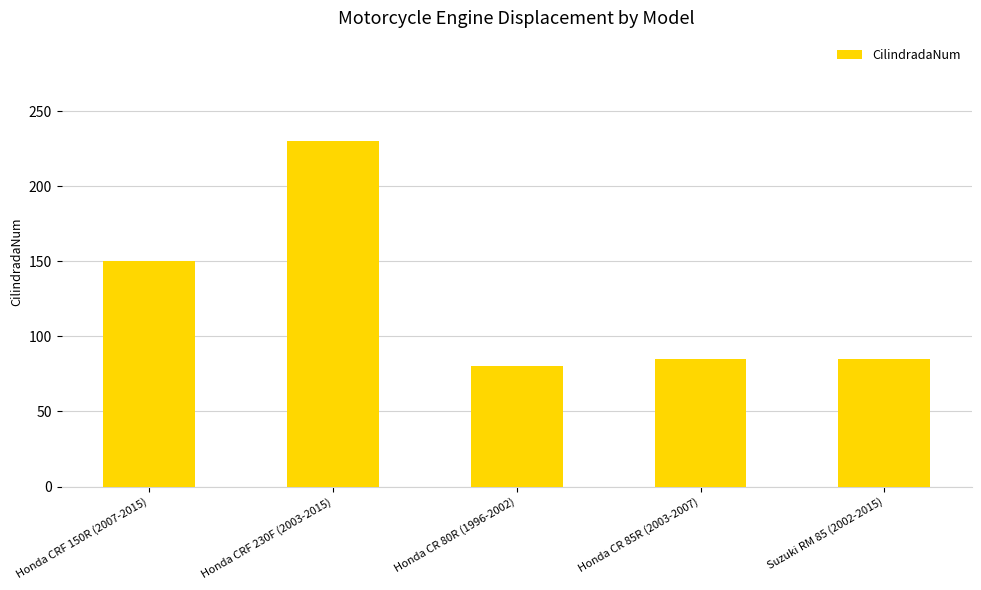

What is the sum of all values?

630